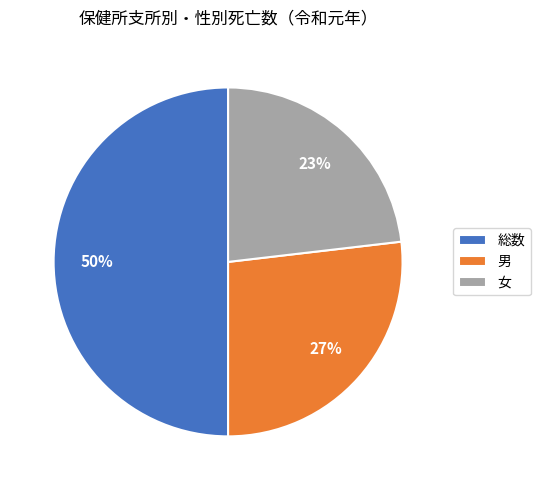

Is the sum of 男 and 総数 greater than half?

Yes